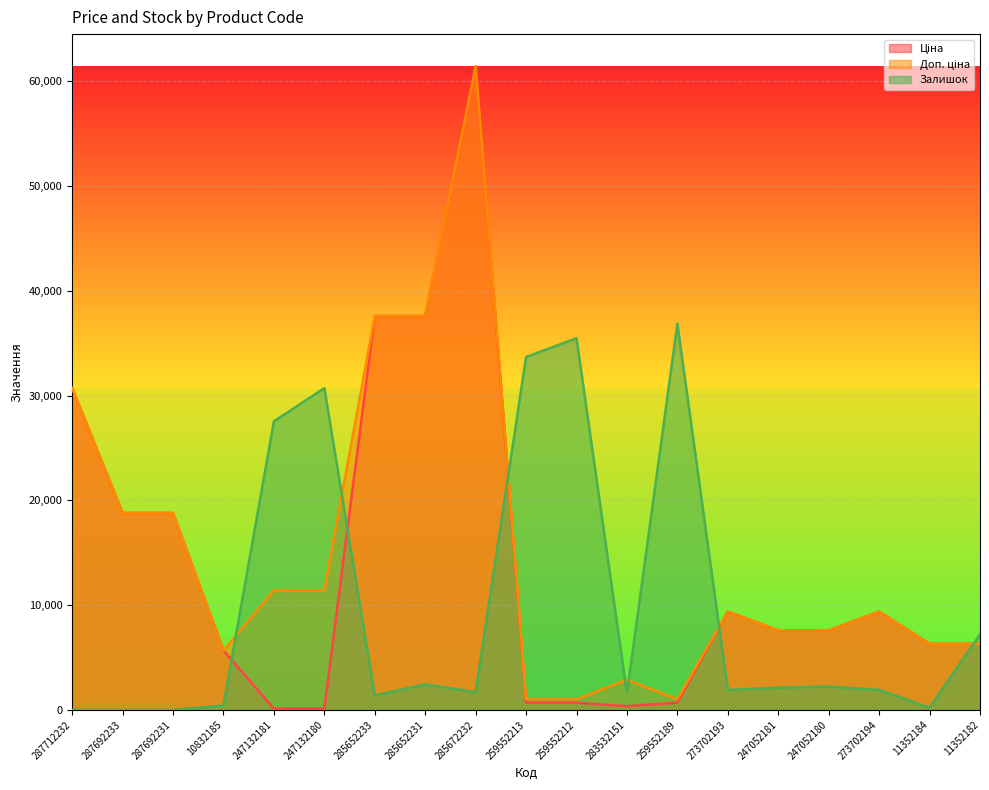

What is the greatest value displayed?

61434.3